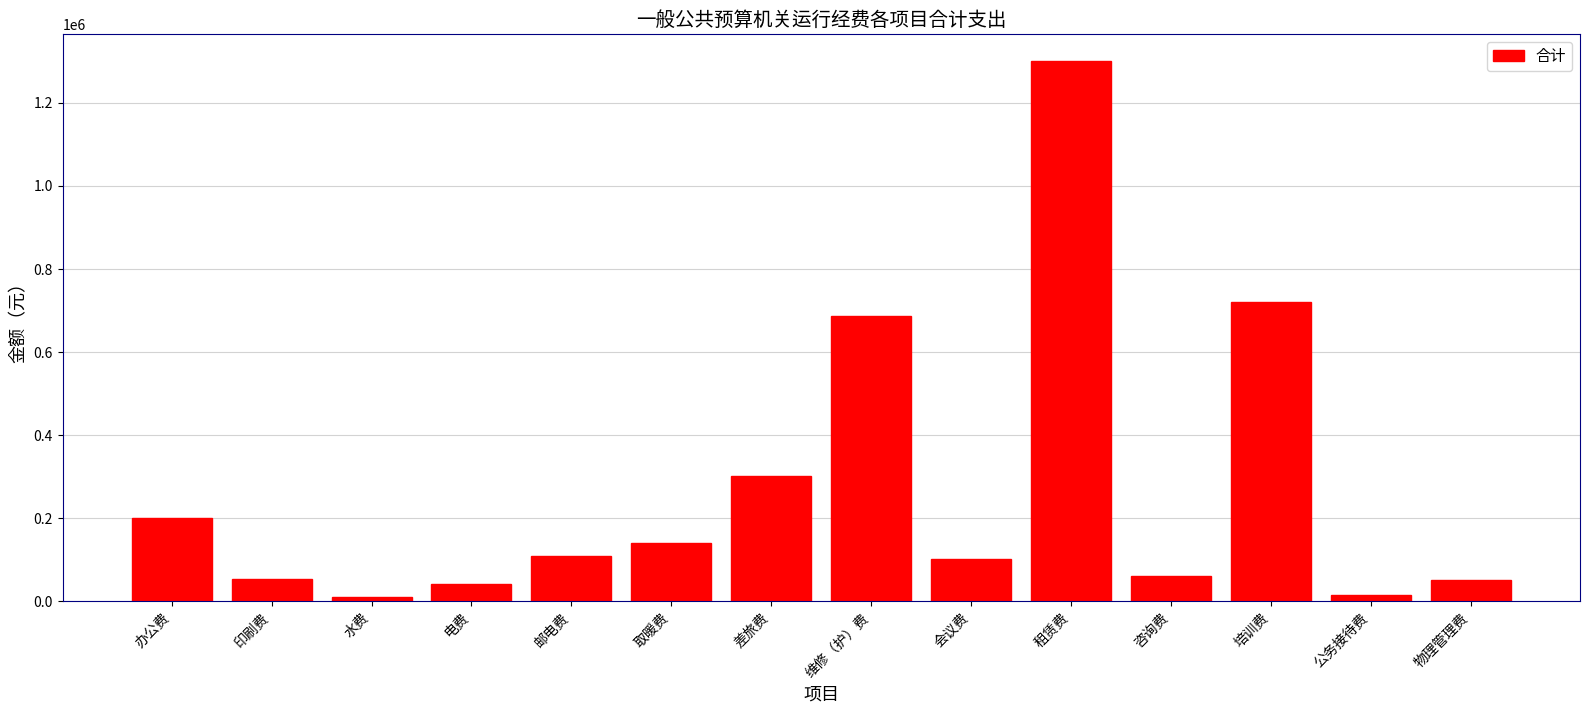

Which category has the highest value across all series?

租赁费